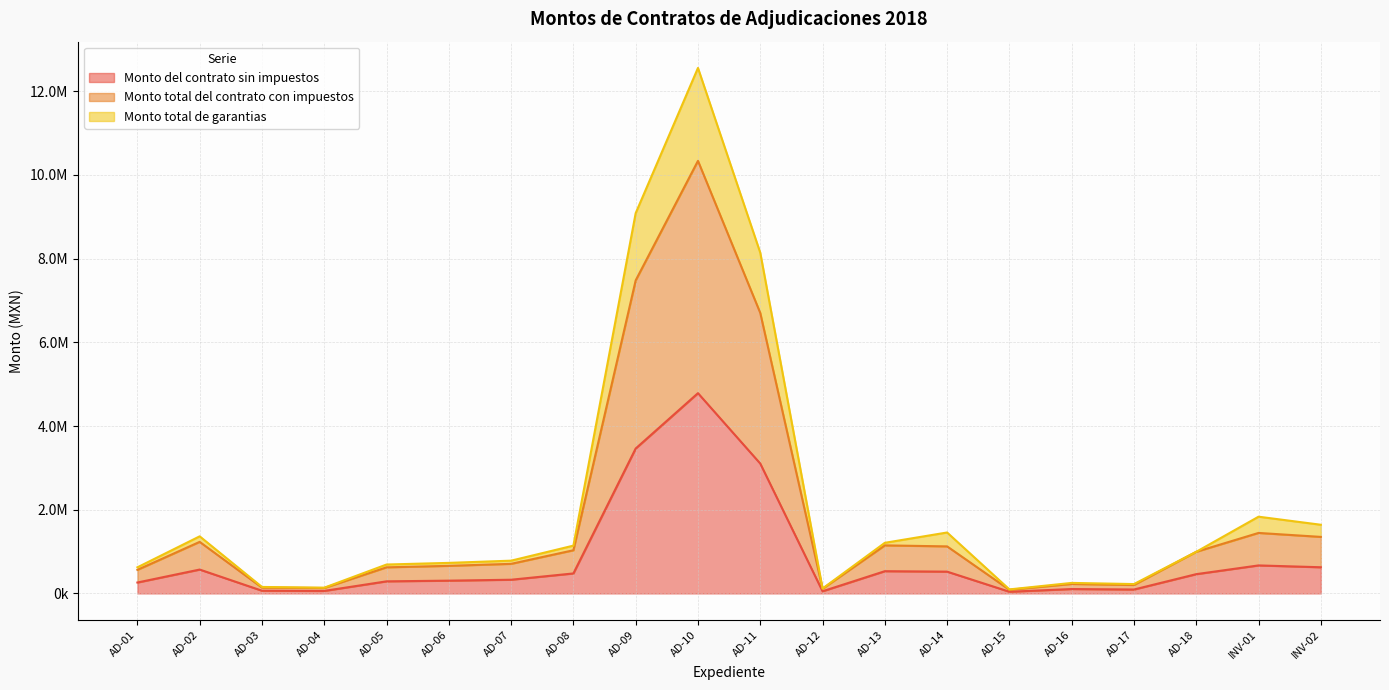

In Monto del contrato sin impuestos, how many points are higher than both neighbors (excluding endpoints)?

5